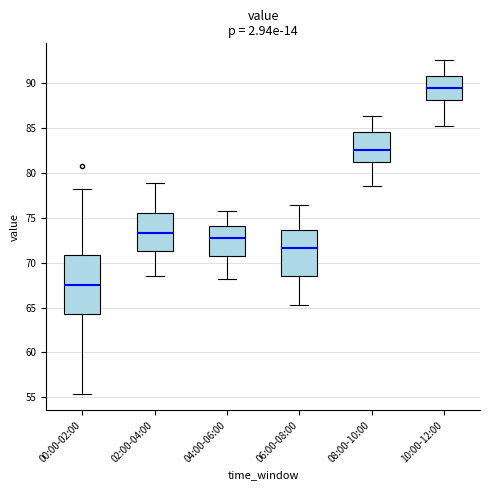

Which box has the highest median line?

10:00-12:00